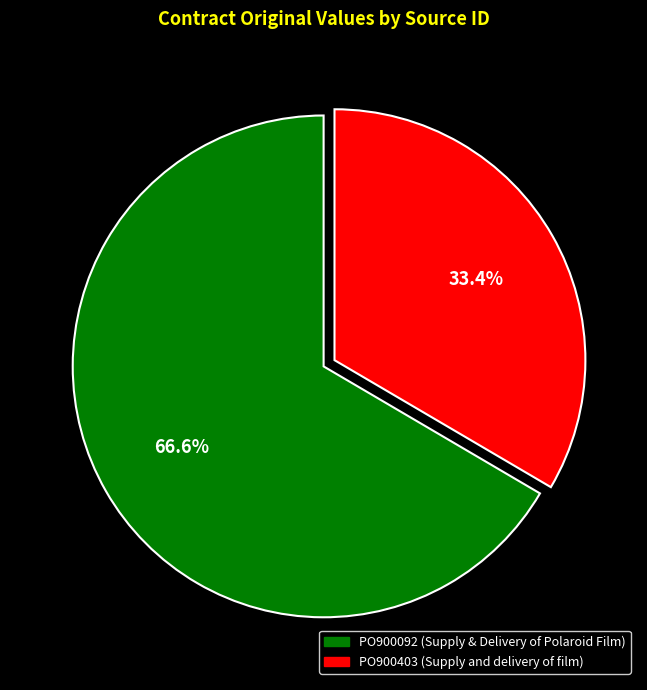

To the nearest percent, what is the difference between the largest and smallest slice percentages?

33%